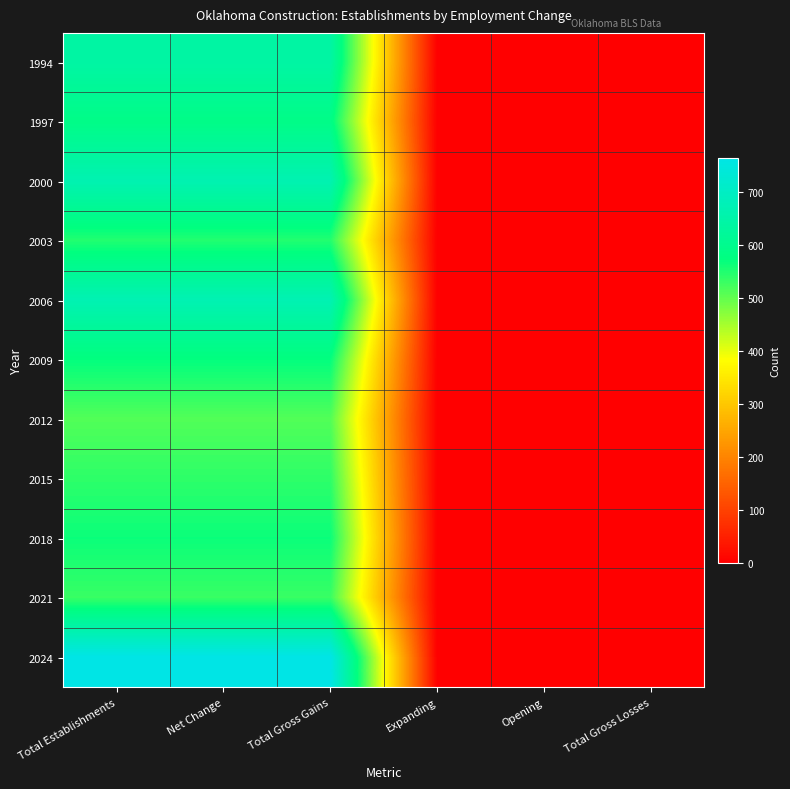

At which category is the sum across all series the highest?

Total Establishments